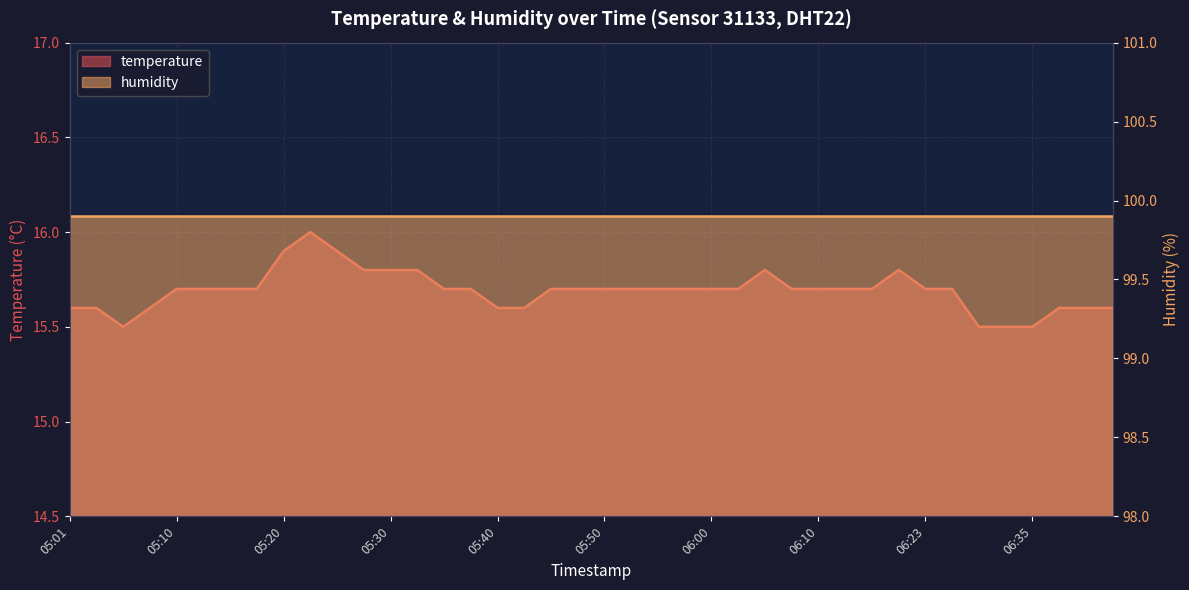

What is the ratio of the value at 06:07 to the value at 05:57?

1.0